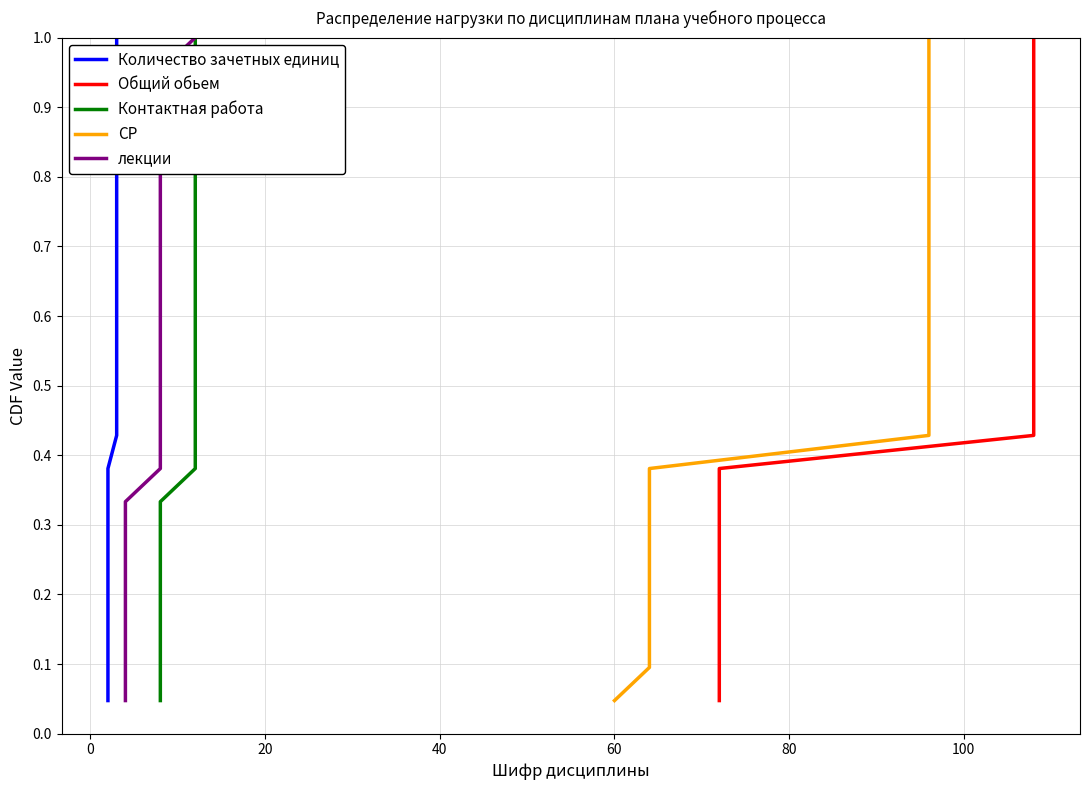

What is the highest value of the лекции series?

1.0